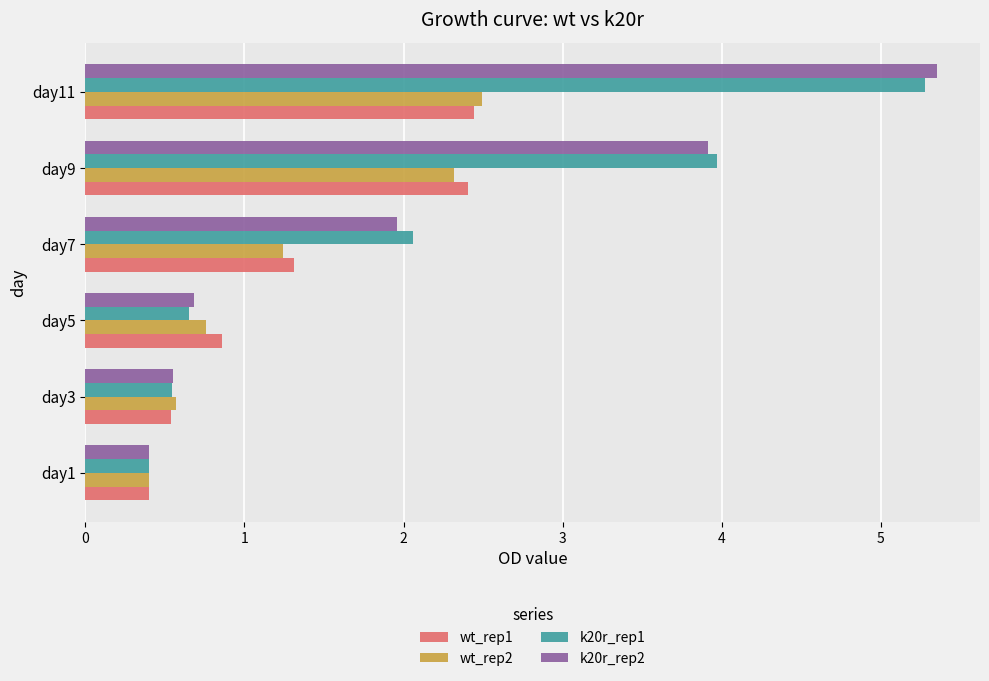

What is the difference between the maximum and minimum values in the k20r_rep1 series?

4.9